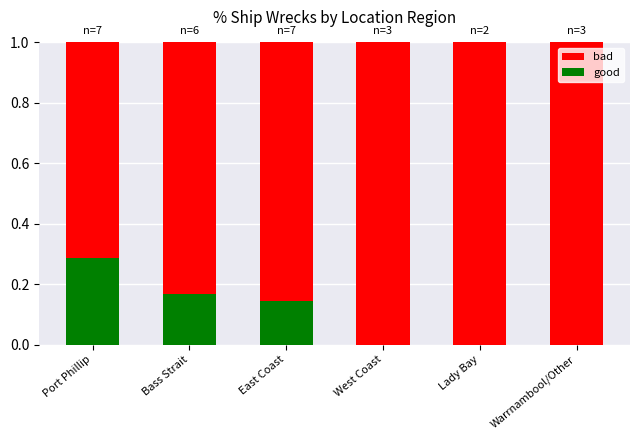

What is the total value across all series at Port Phillip?

1.0